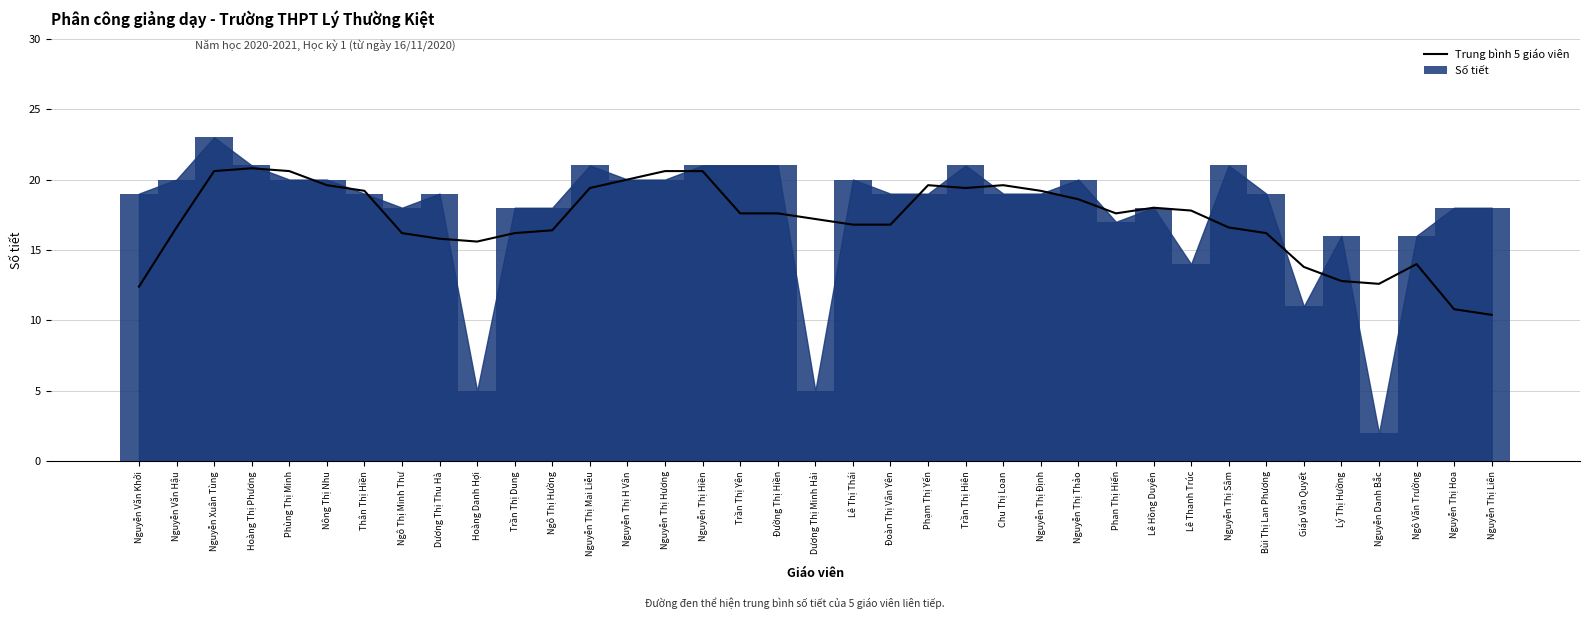

How many distinct data groups are displayed?

2